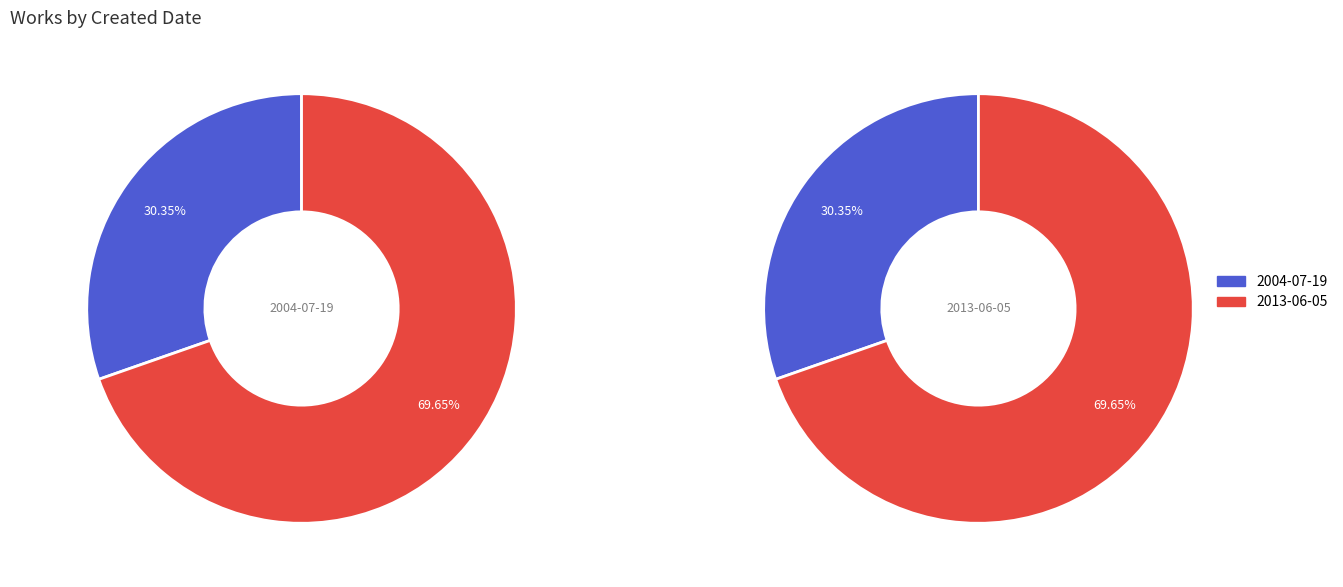

To the nearest percent, what is the difference between the largest and smallest slice percentages?

39%